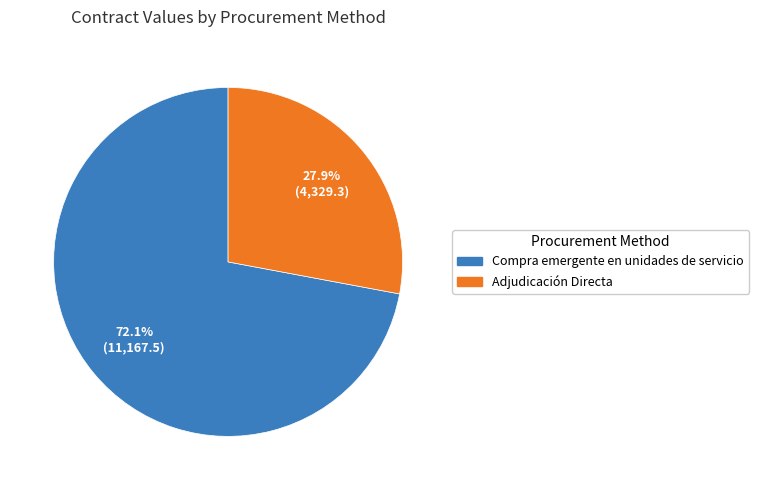

Is there any slice that represents more than half of the pie?

Yes